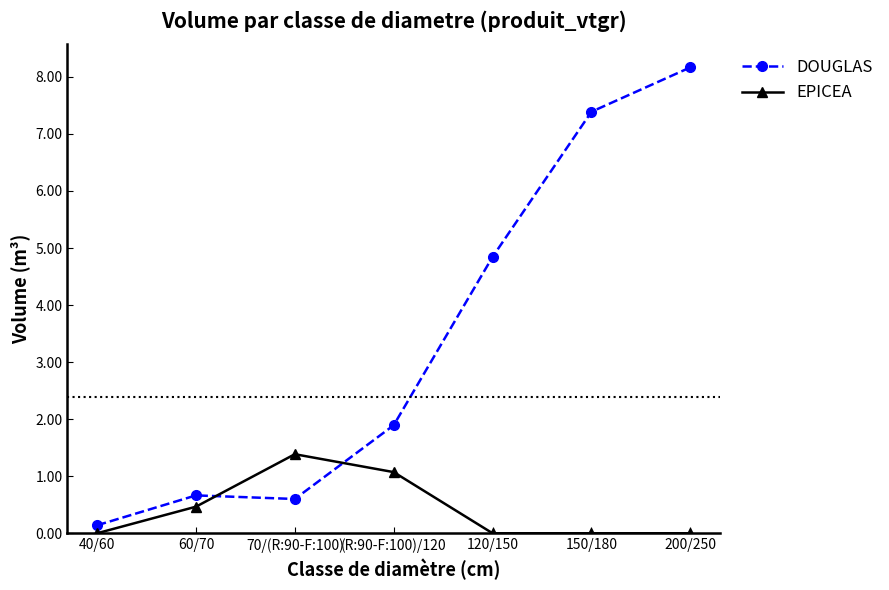

Count the number of data series in this chart.

2